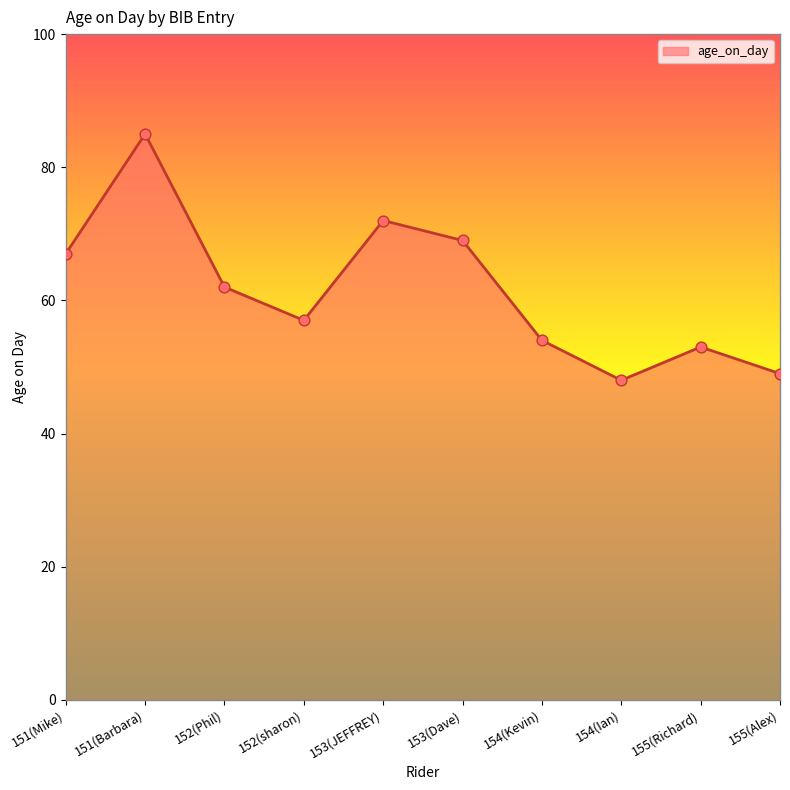

What is the change in value from 153(JEFFREY) to 154(Ian)?

-24